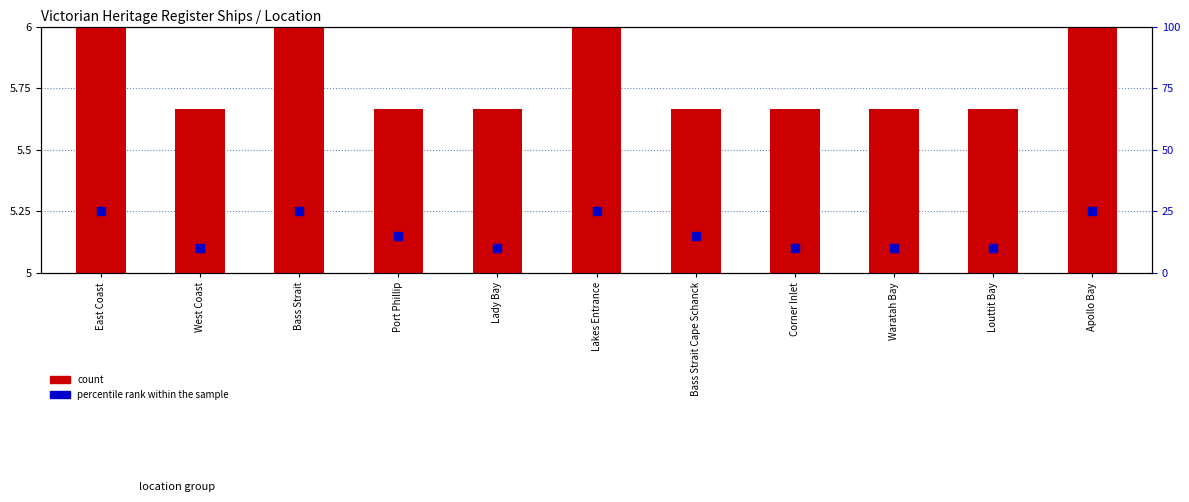

Which series contains the highest Y value?

percentile rank within the sample